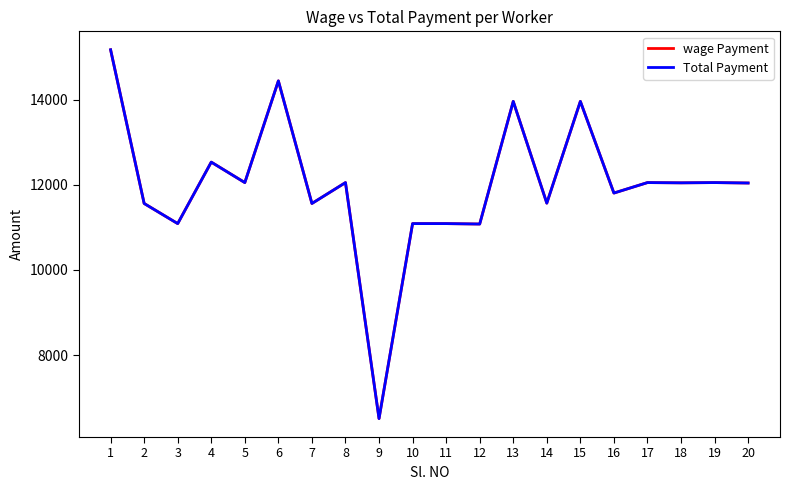

True or false: Total Payment has more than 2 interior local peaks.

True